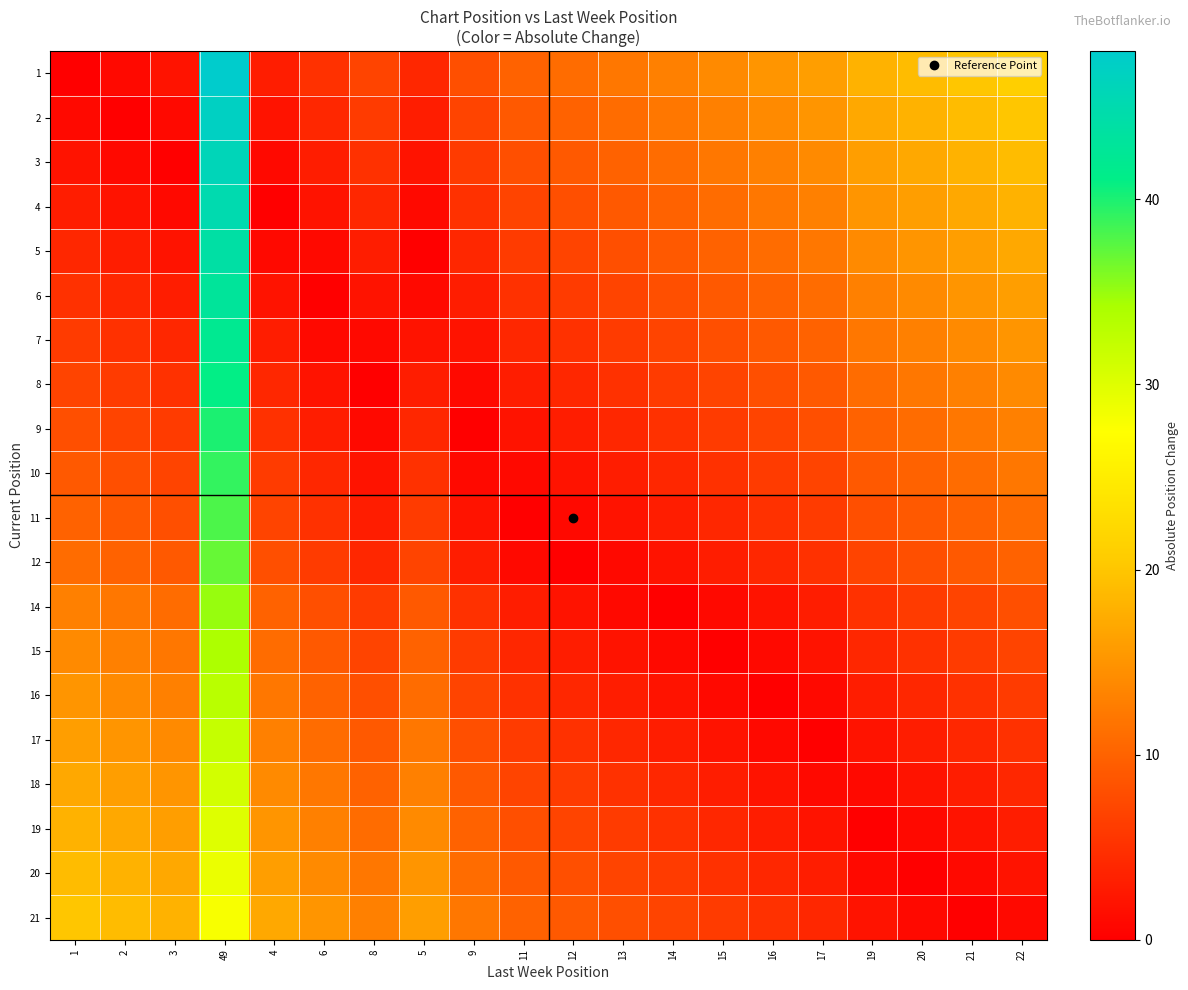

What is the total value across all series at 9?

110